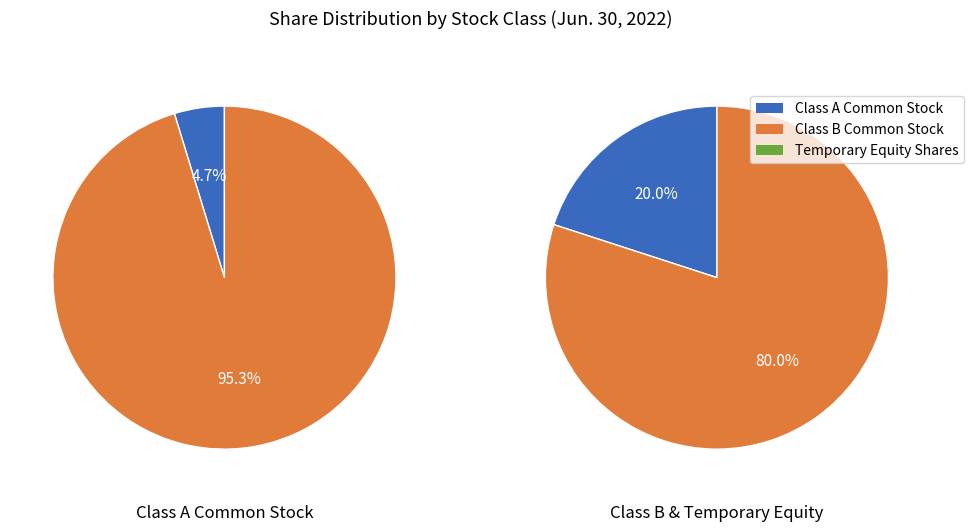

Is there any slice that represents more than half of the pie?

Yes